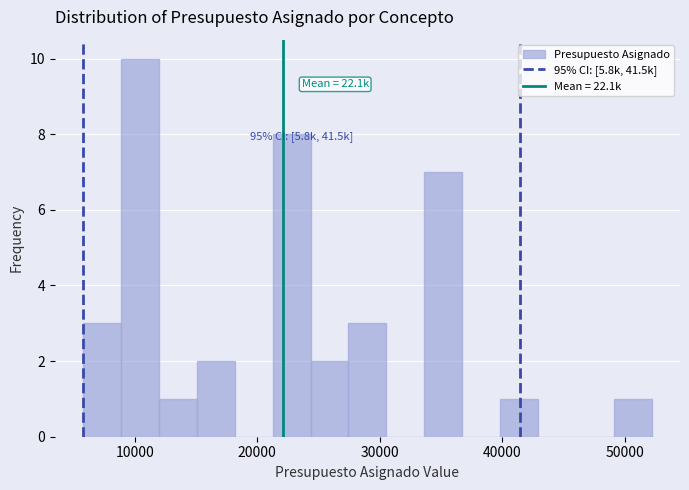

Read against the x-axis, roughly where is the centre of the tallest bar?

10000